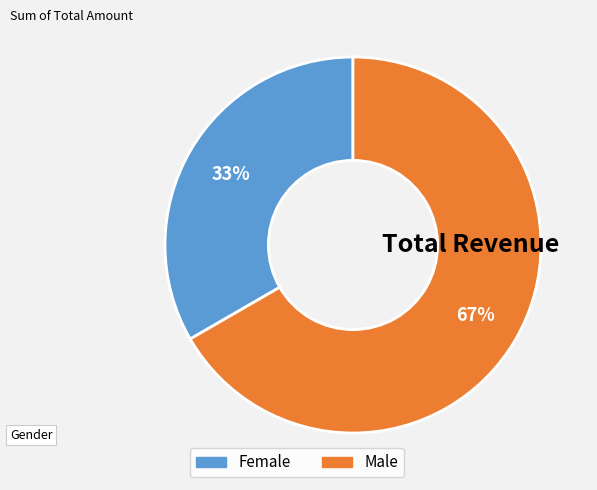

Which category has the biggest portion of the pie?

Male